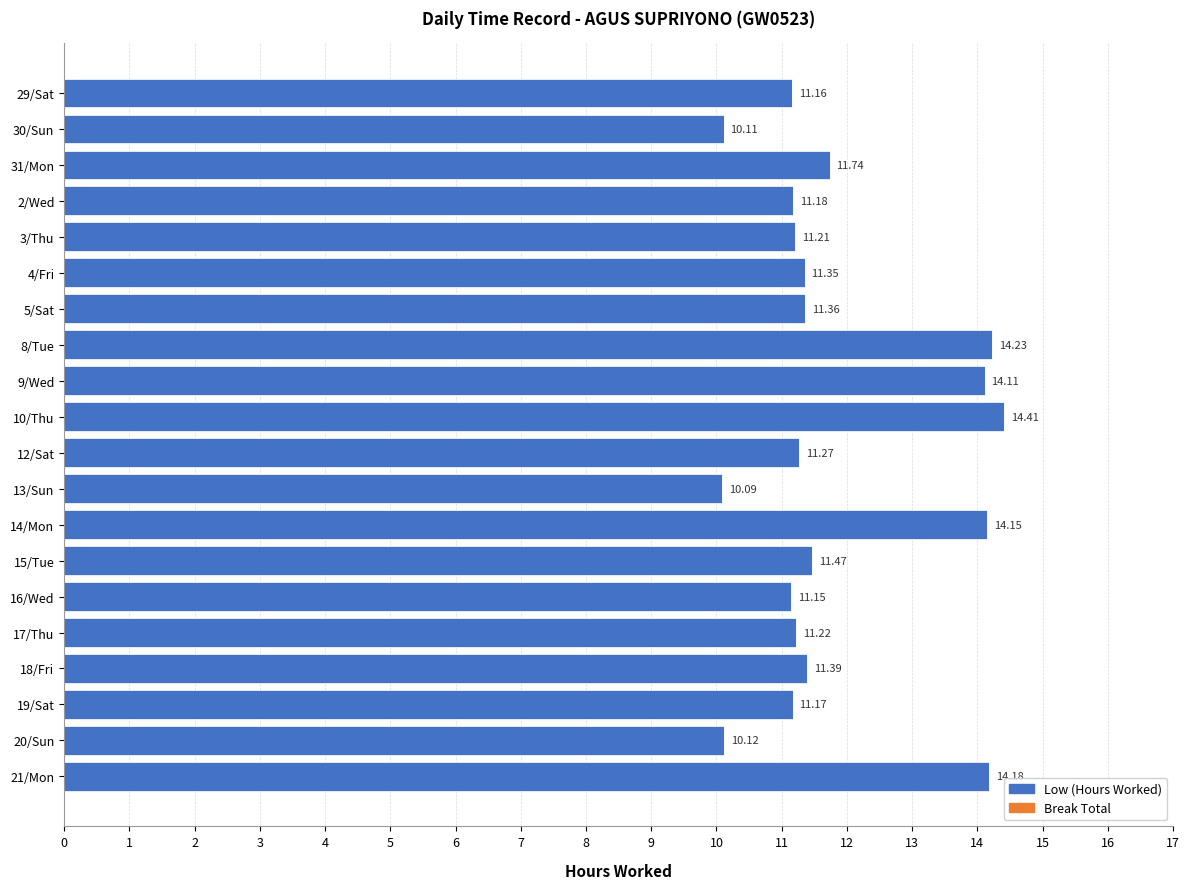

Which has a higher value, 29/Sat or 18/Fri?

18/Fri